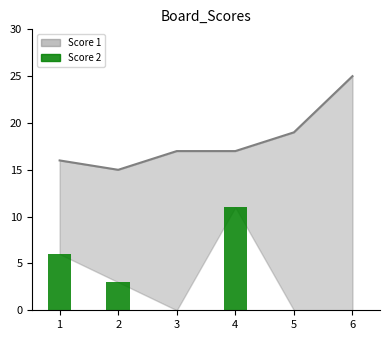

Where does the Score 2 bars series first go above 3?

1